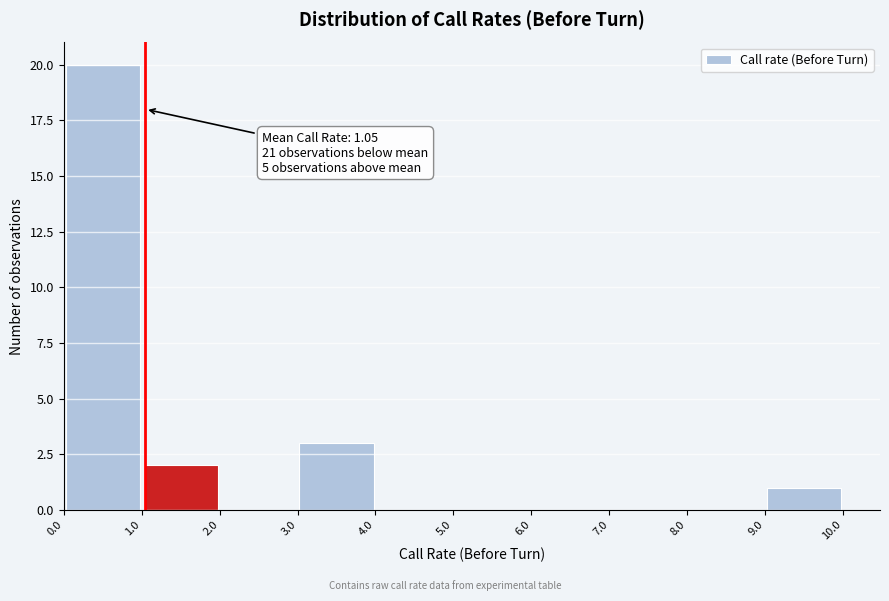

Which range on the x-axis has the tallest bar?

0.0 to 1.0